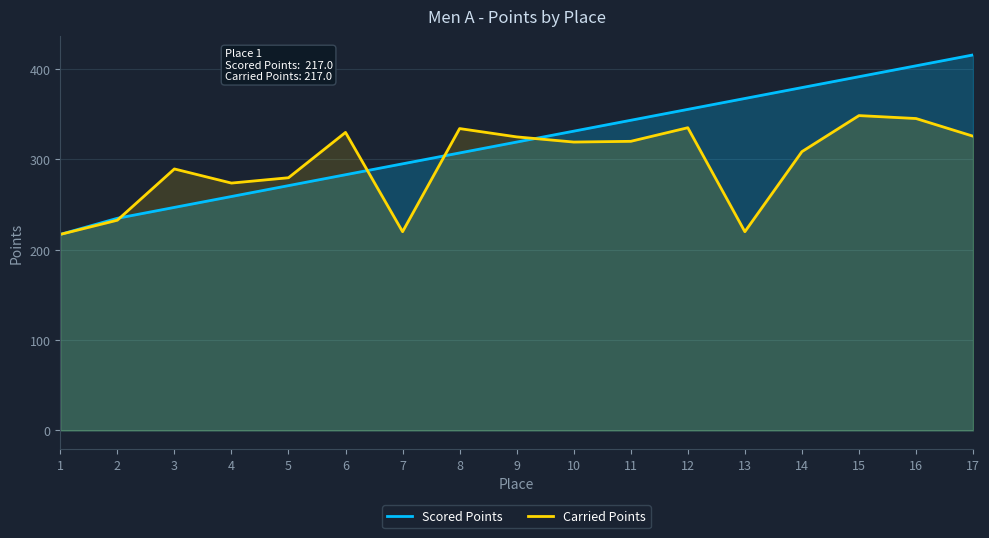

Does the chart have visible grid lines?

Yes